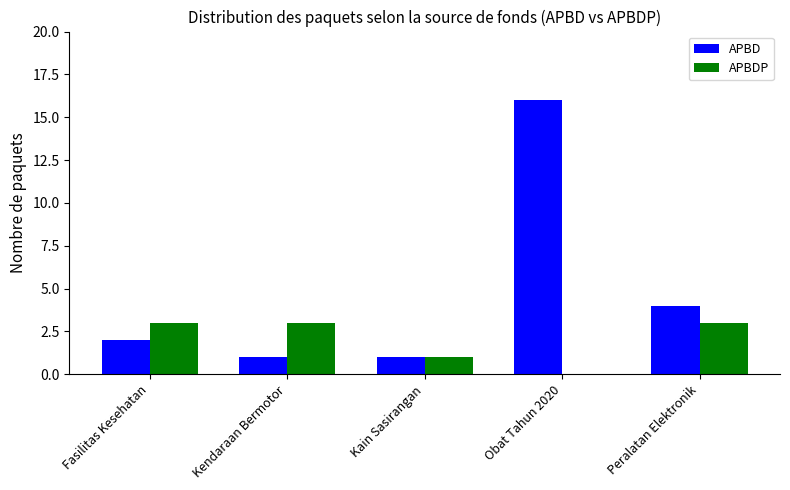

At which category is the sum across all series the highest?

Obat Tahun 2020